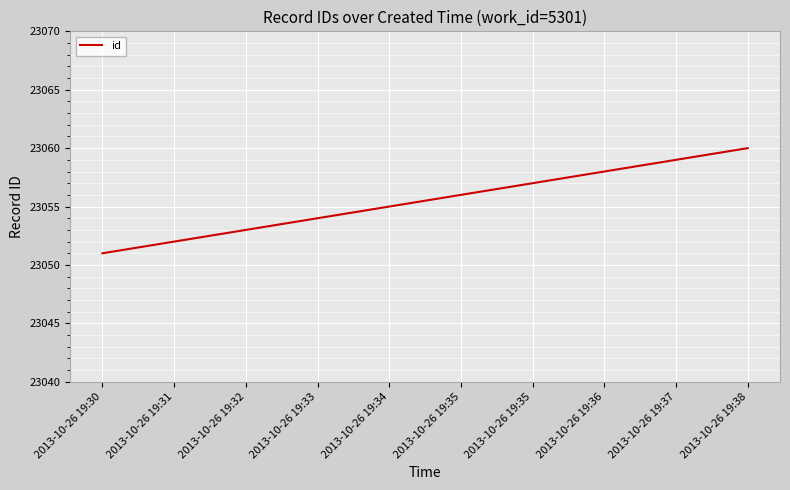

Reading right to left, list all the values displayed in this chart.

23060	23059	23058	23057	23056	23055	23054	23053	23052	23051